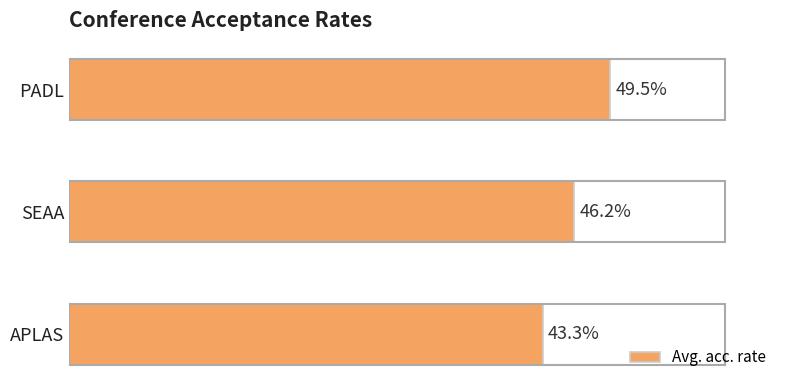

Which has a higher value, PADL or SEAA?

PADL